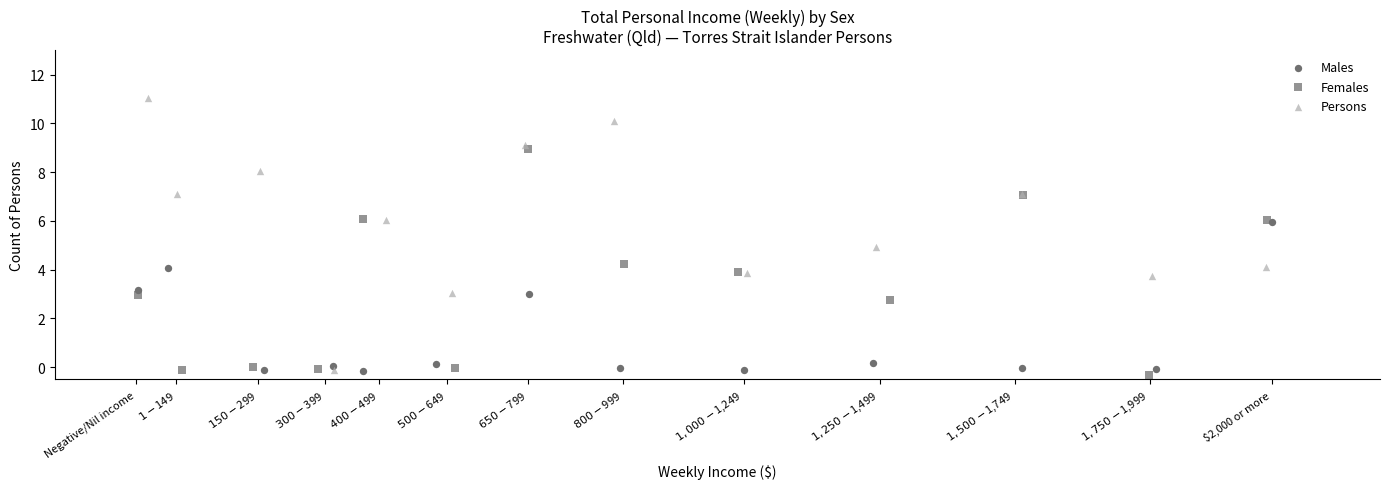

Which series reaches the maximum Y coordinate?

Persons